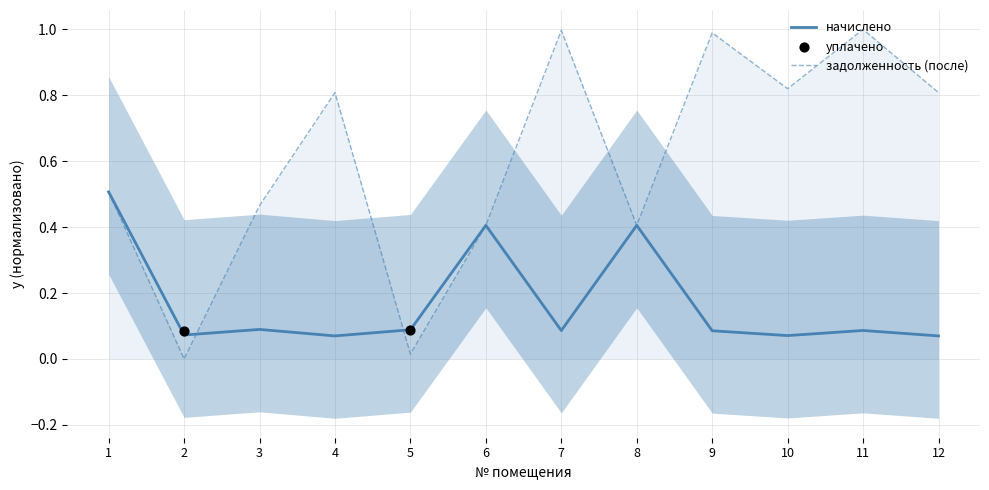

Which series reaches the maximum Y coordinate?

задолженность (после)